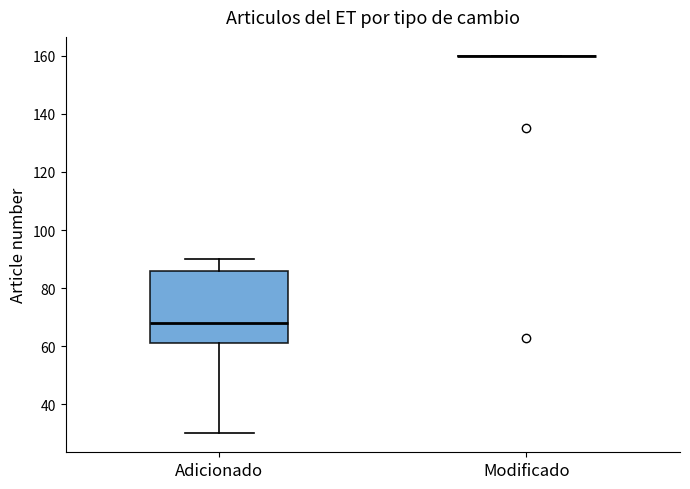

Comparing the boxes themselves (not the whiskers), which one is the tallest?

Adicionado